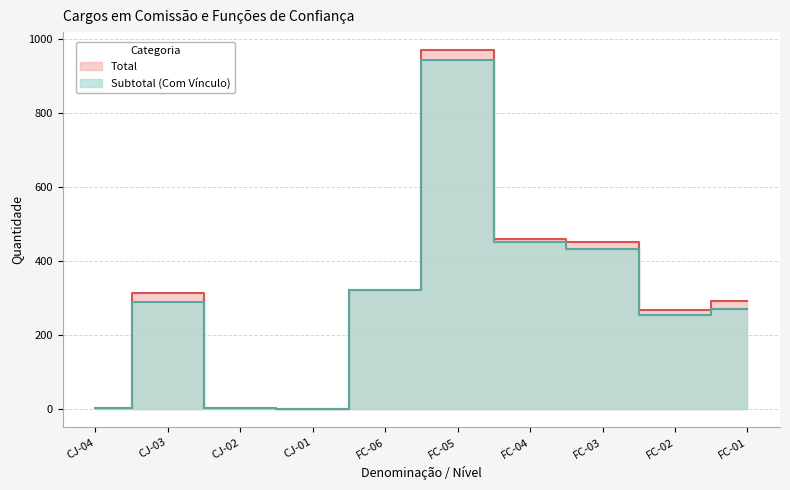

At which category is the sum across all series the highest?

FC-05